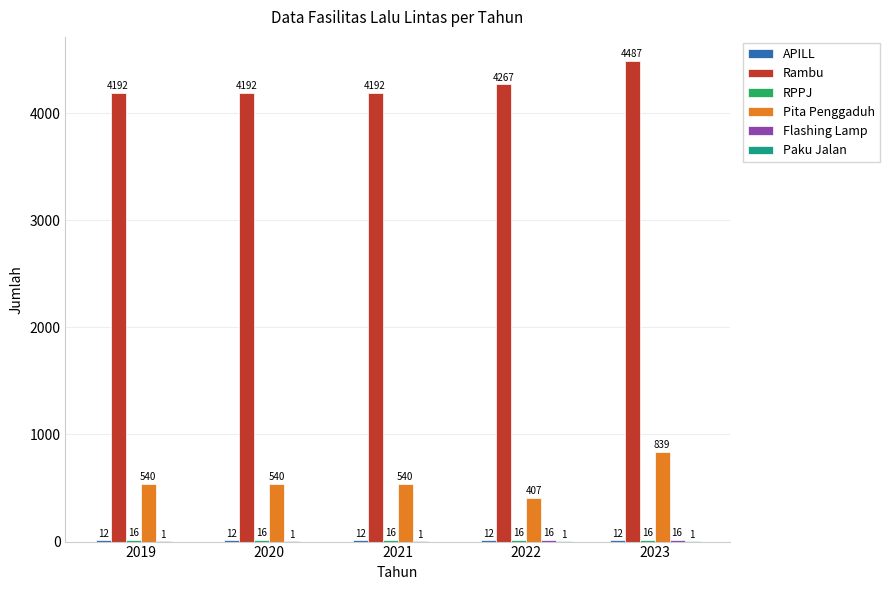

Which series changed the most between 2019 and 2022?

Pita Penggaduh